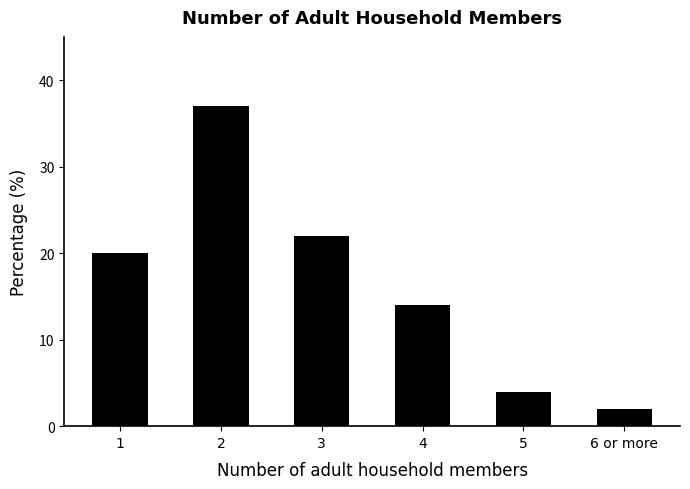

Is it true that the value at 6 or more is 2?

True